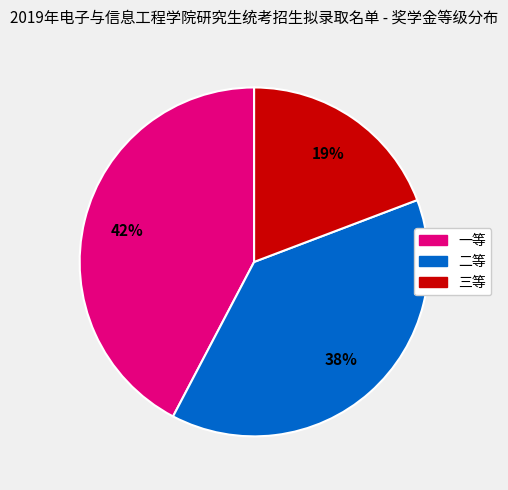

Combined, do 三等 and 二等 account for over 50%?

Yes